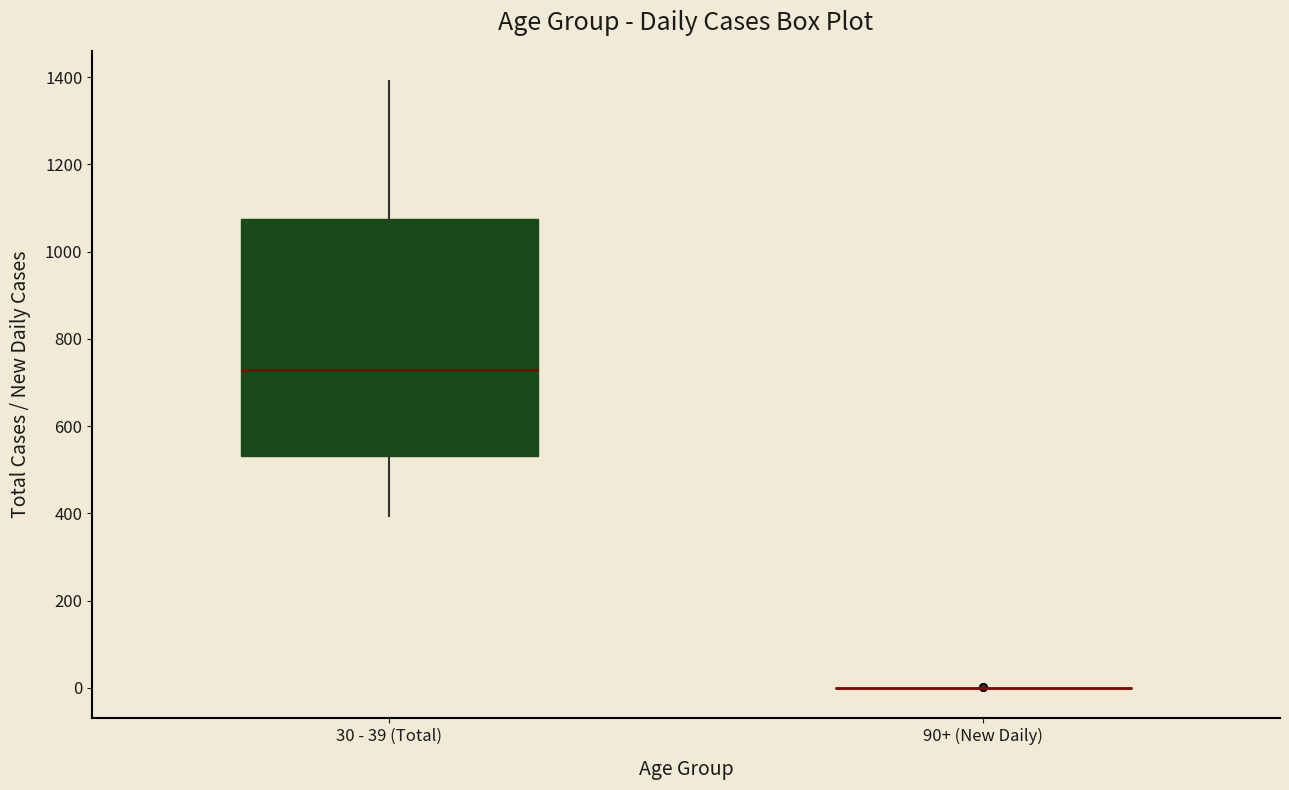

Reading left to right, read every box against the y-axis: the position of its median line, the range the box covers, and the ends of its whiskers. The values are not printed on the chart, so give them approximately, as read against the axis.

30 - 39 (Total): median 720, box 540 to 1080, whiskers 400 to 1400
90+ (New Daily): box collapsed to a line at 0, whiskers 0 to 0